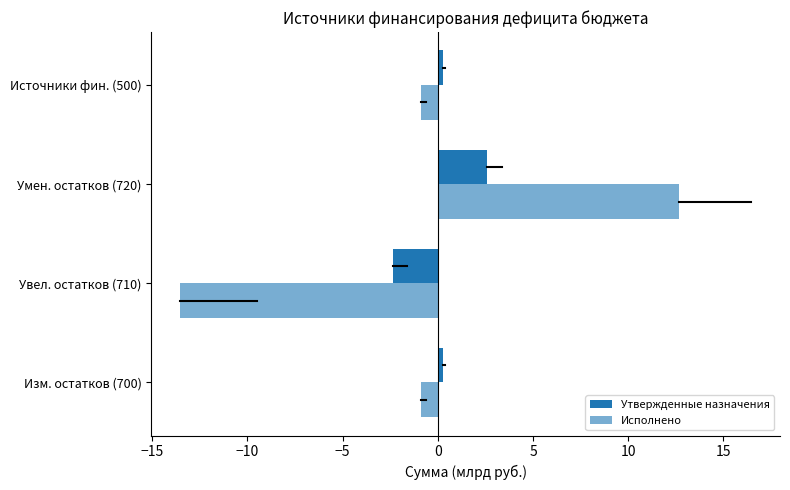

How many data points does each series have?

4